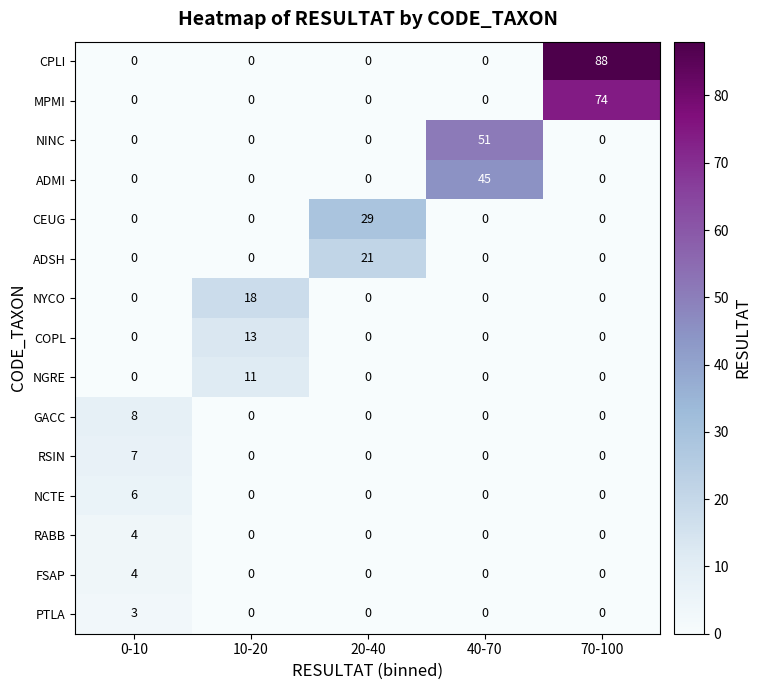

What is the difference between the maximum and minimum values in the NINC series?

51